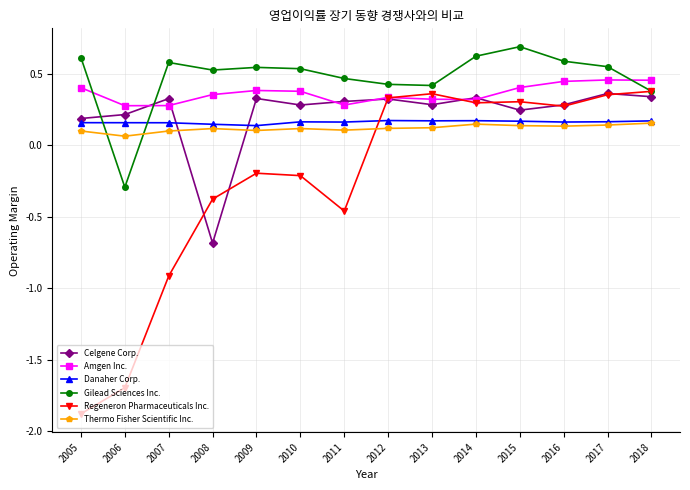

At which category does the chart reach its minimum across all series?

2005